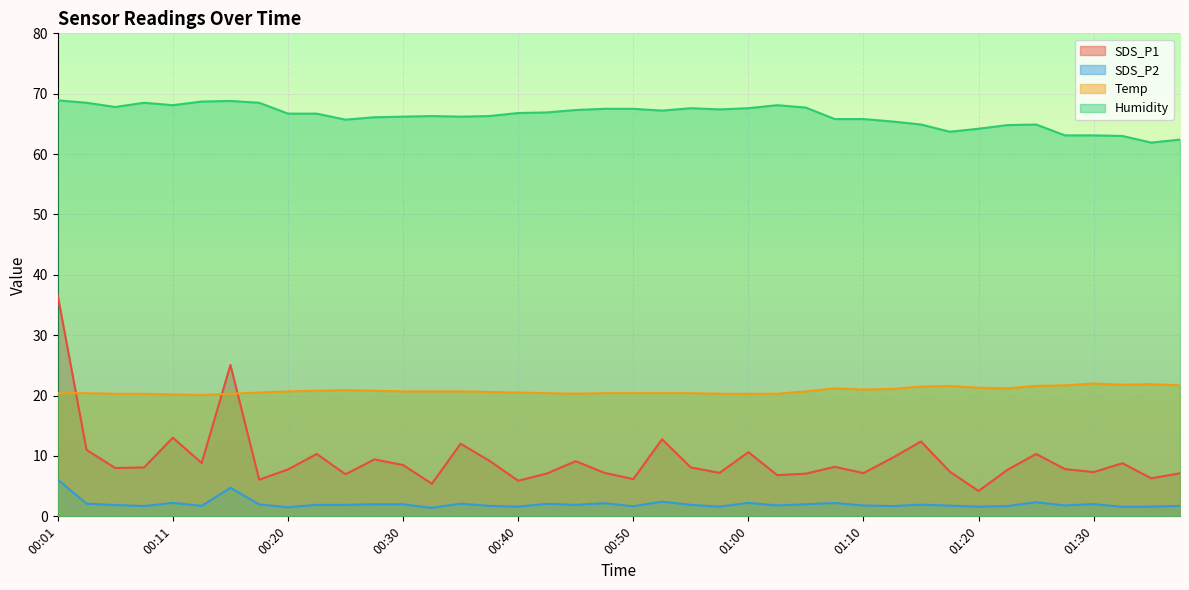

What is the difference between the Humidity values at 00:23 and 01:10?

0.9